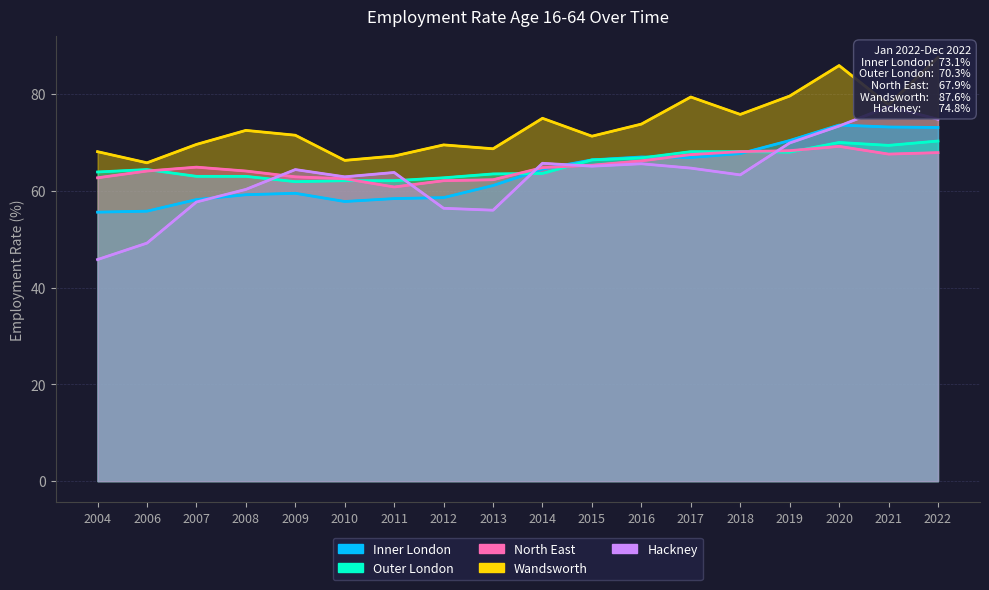

True or false: Outer London and Wandsworth cross at least once.

False